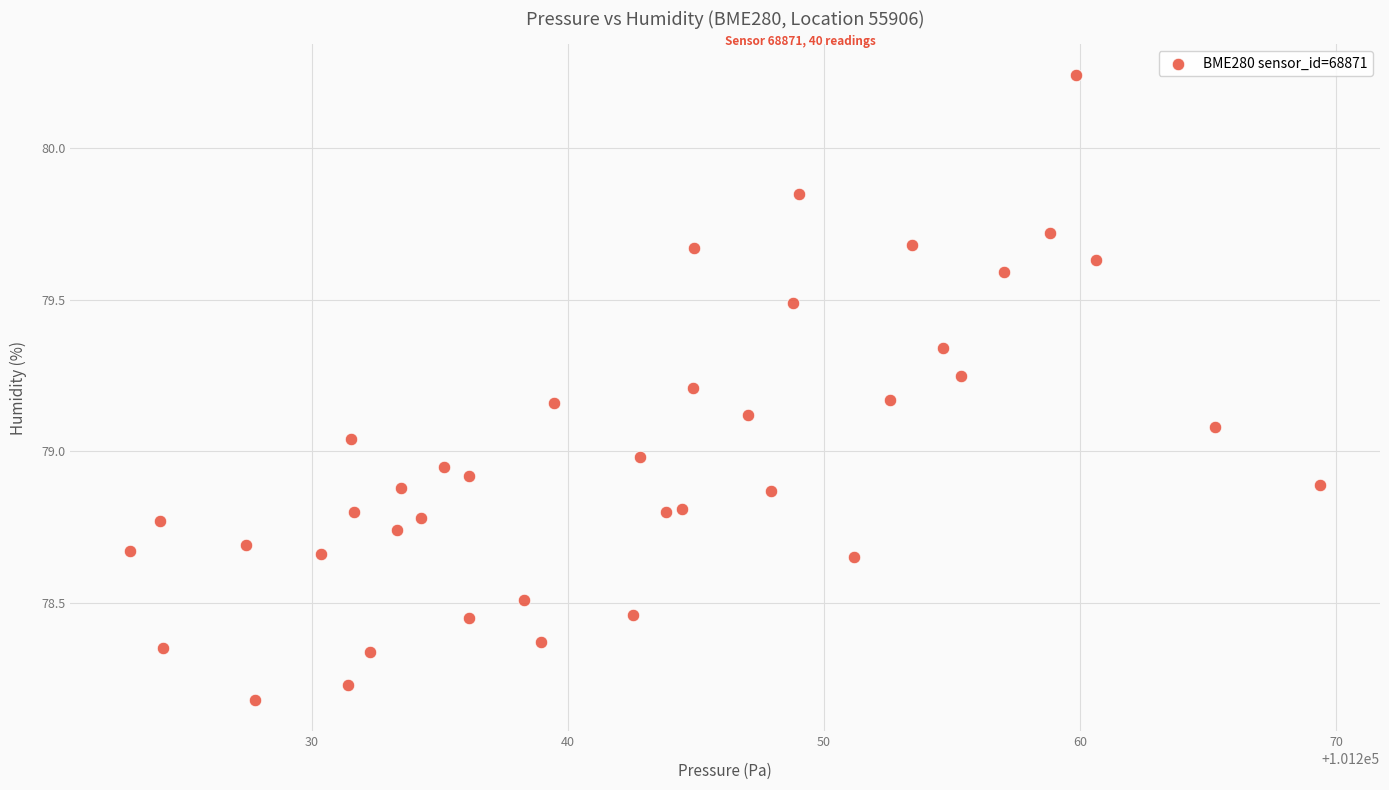

What is the range of Y values (max minus min)?

2.1